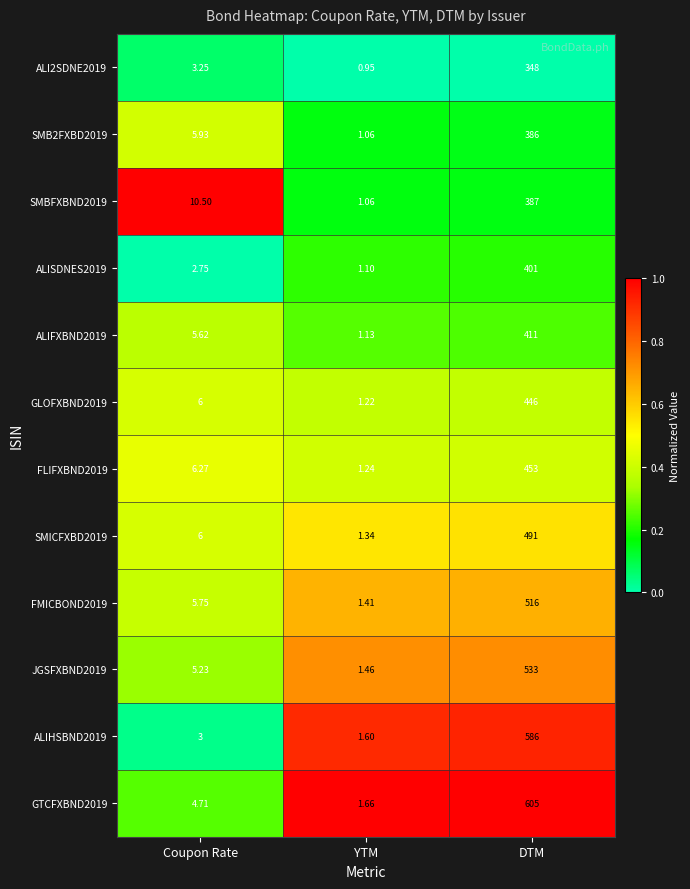

At which label does ALISDNES2019 first exceed 2?

Coupon Rate